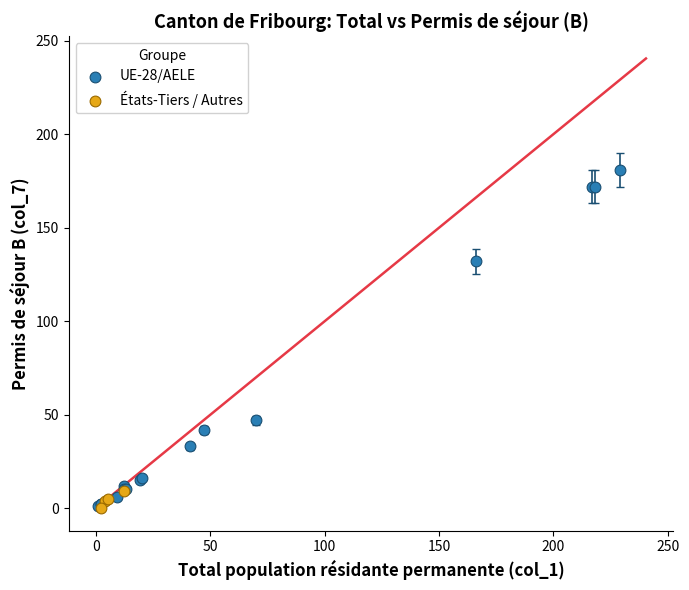

Which series has the largest Y range (max minus min)?

UE-28/AELE